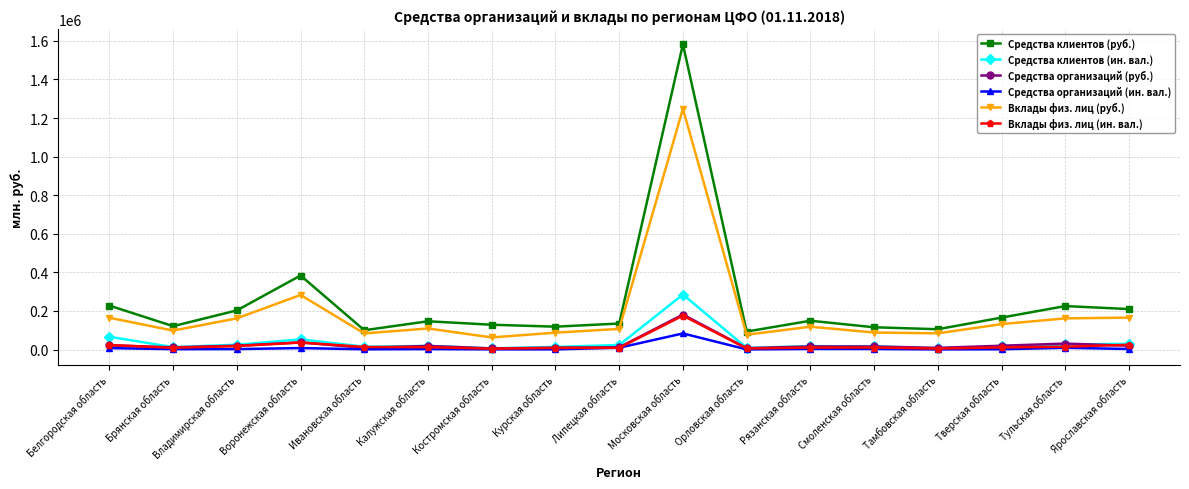

What is the value of the Вклады физ. лиц (ин. вал.) point at the 9th from the left?

8863